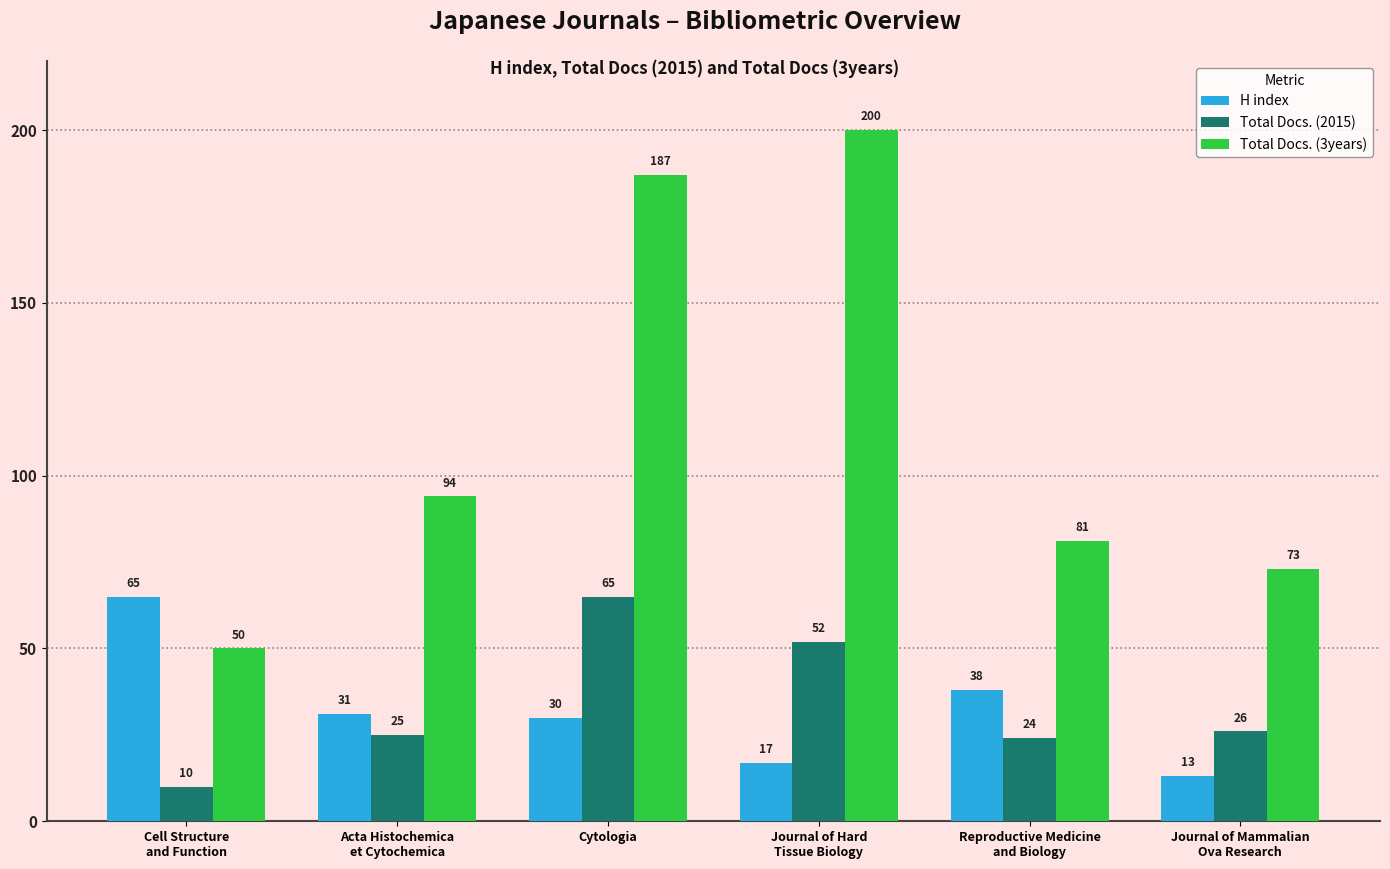

What is the minimum value for H index?

13